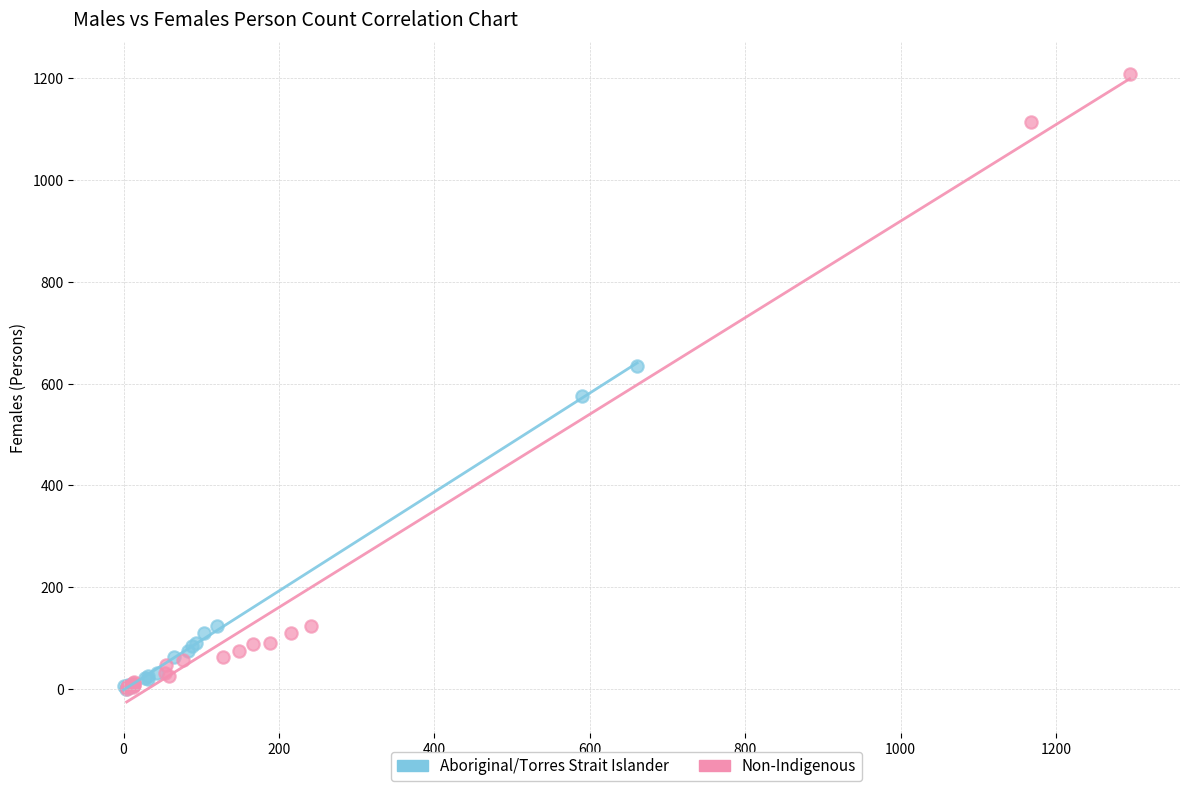

Which series has the widest spread of Y values?

Non-Indigenous